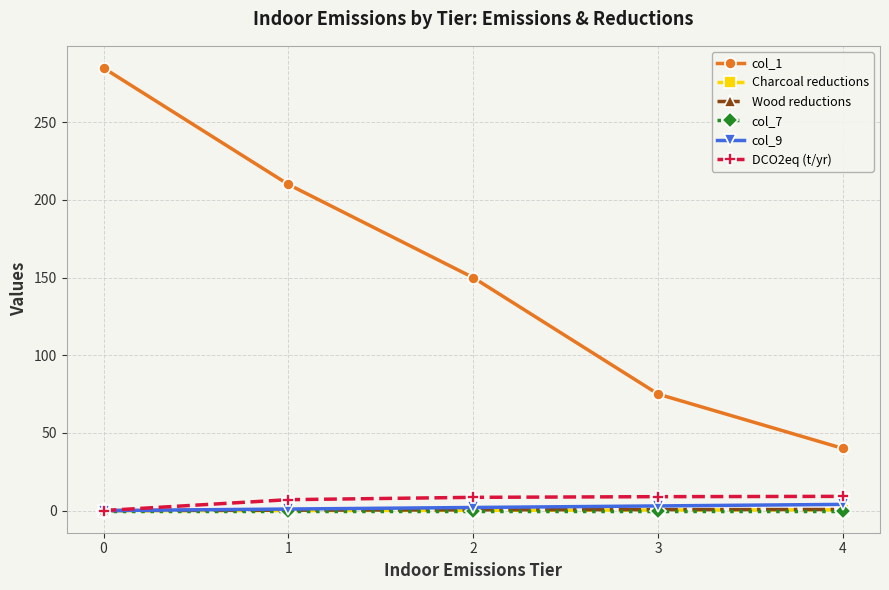

True or false: col_1 and col_7 intersect in this chart.

False